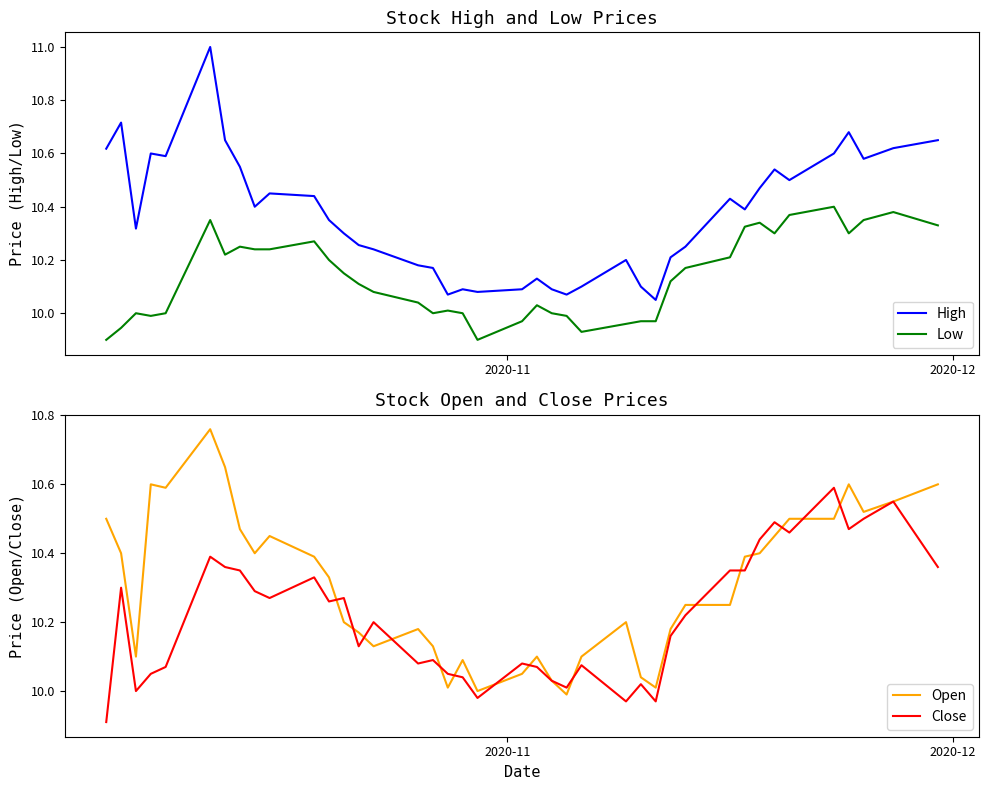

True or false: High and Low cross at least once.

False